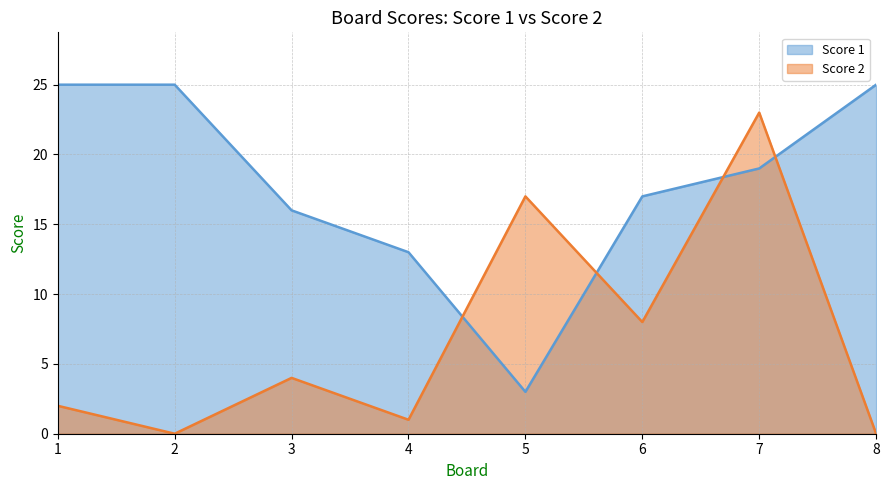

At 3, list the series in order from smallest to largest.

Score 2, Score 1